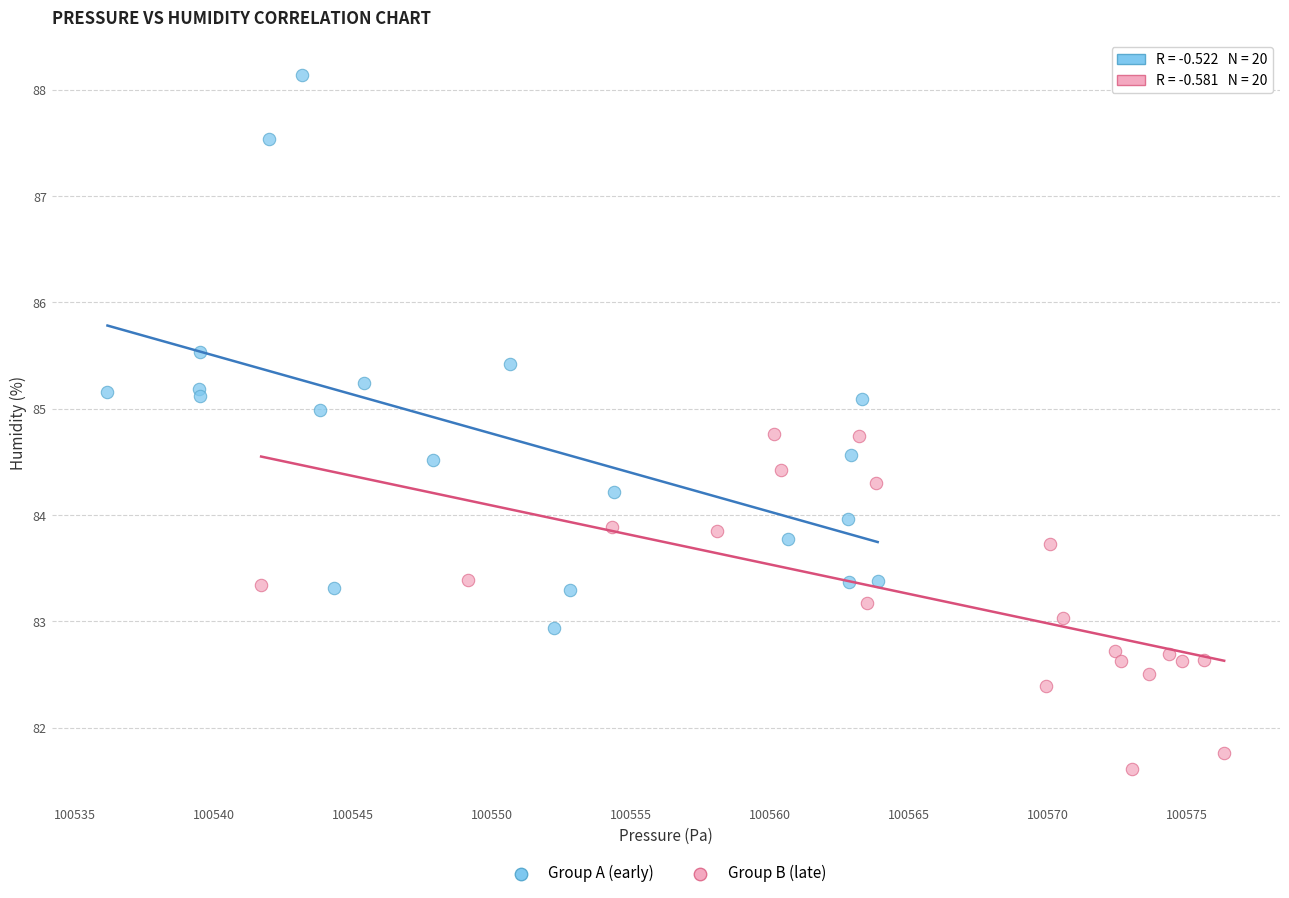

What are all the series names shown in the legend?

Group A (early), Group B (late)